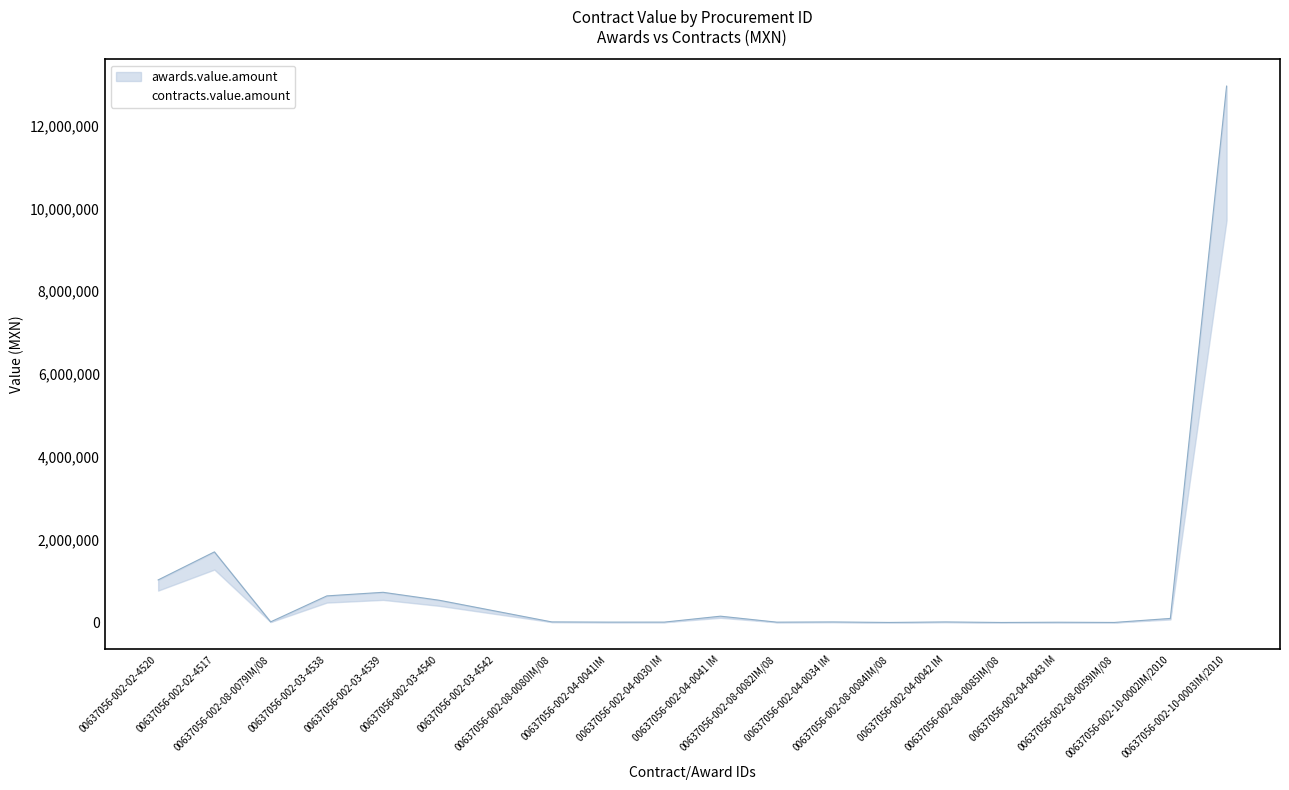

At which label is the value closest to 6478910?

00637056-002-02-4517